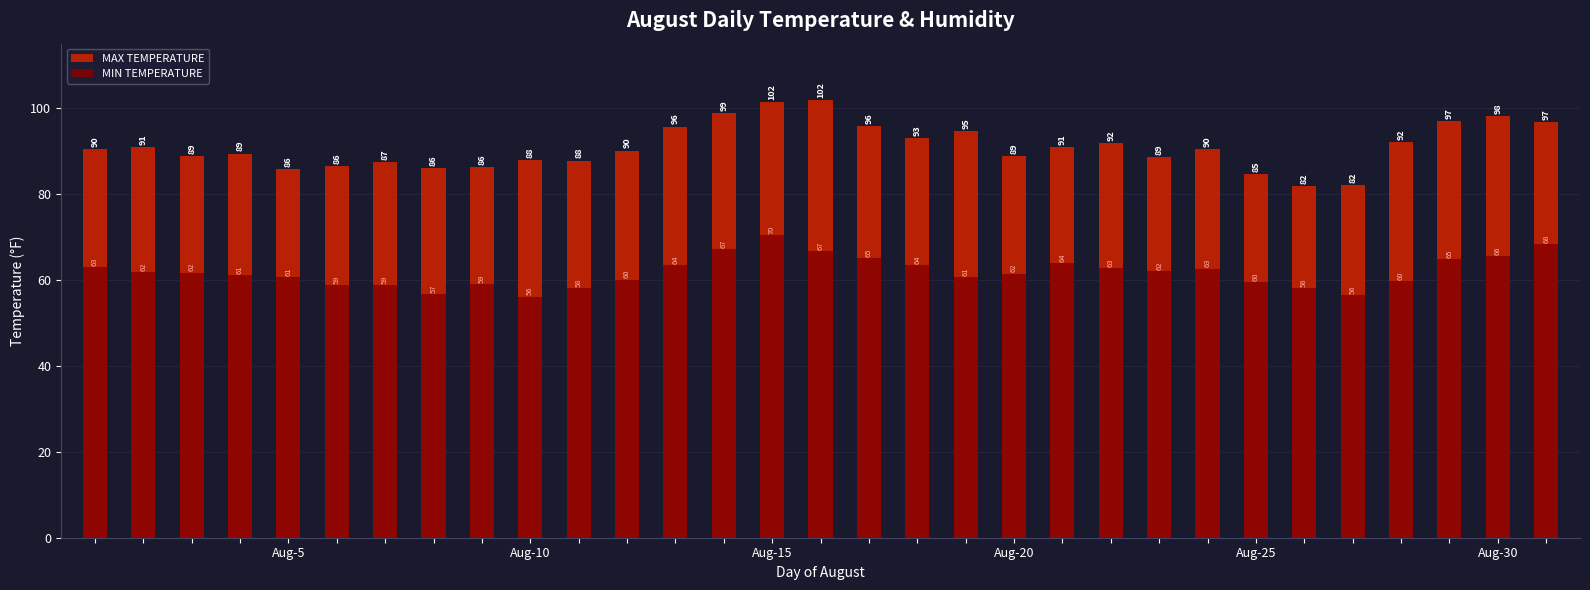

What is the difference between the highest and lowest values at 11?

30.0